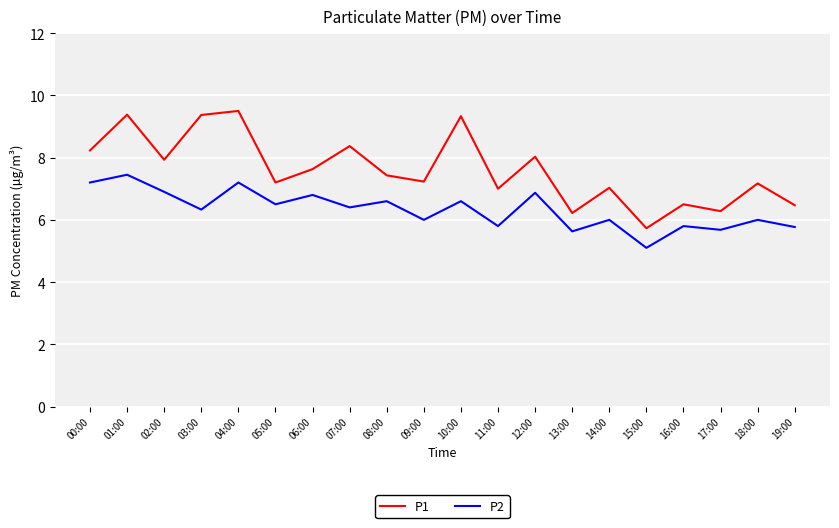

Read the P1 value at 04:00.

9.5